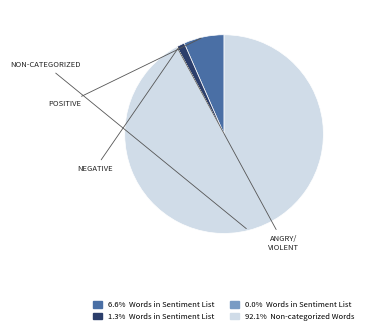

Does any single category account for the majority?

Yes